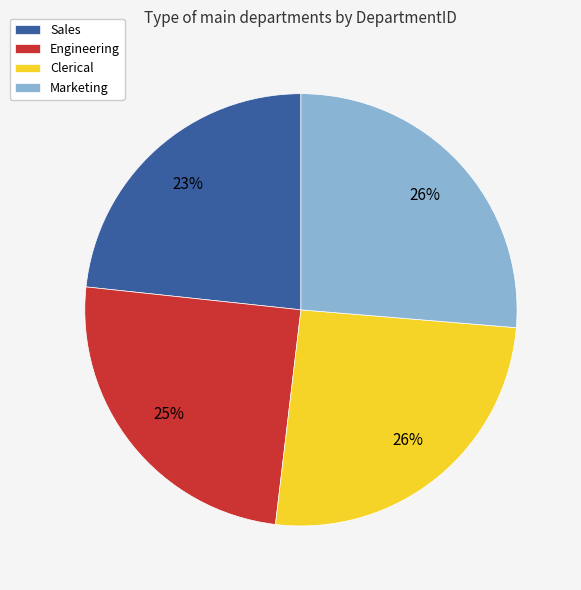

Is the sum of Engineering and Marketing greater than half?

Yes